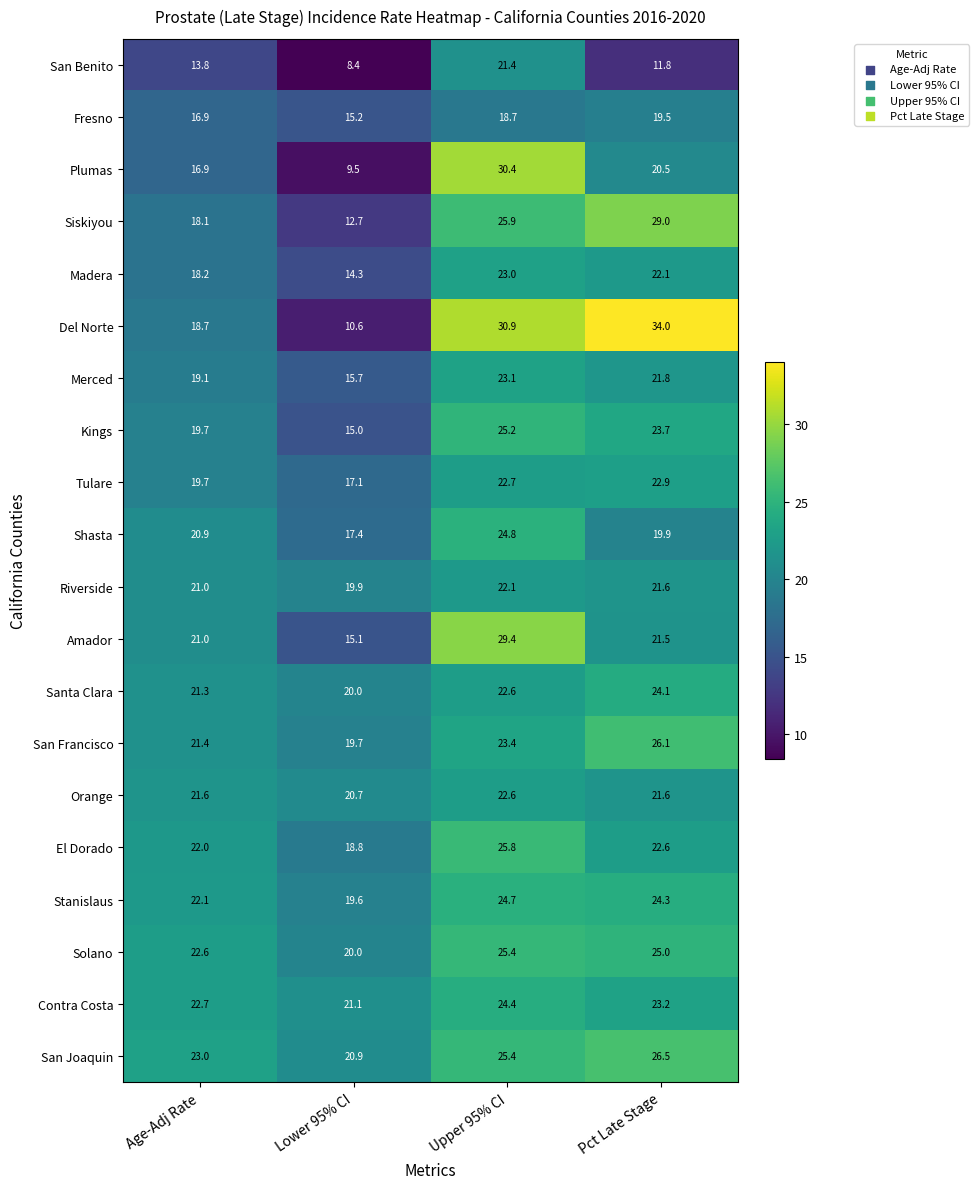

At which category is the sum across all series the highest?

Upper 95% CI